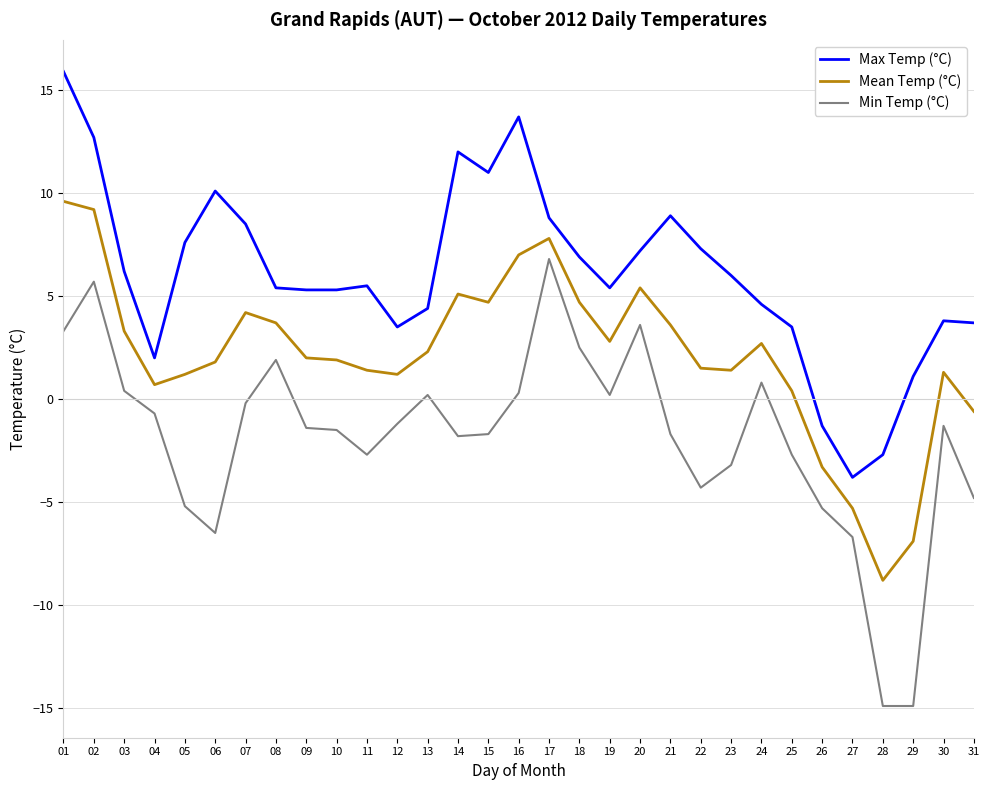

What is the maximum value shown in the chart?

15.9